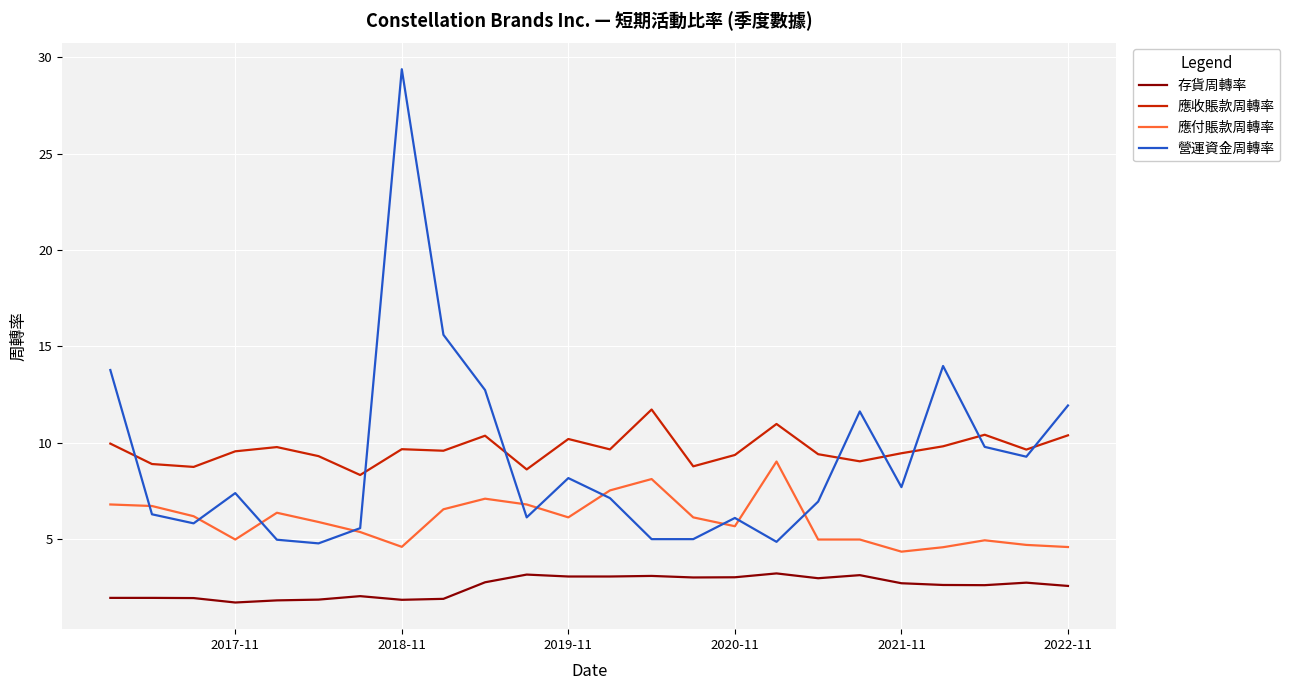

Between 2019-11 and 2021-11, which is larger?

2019-11